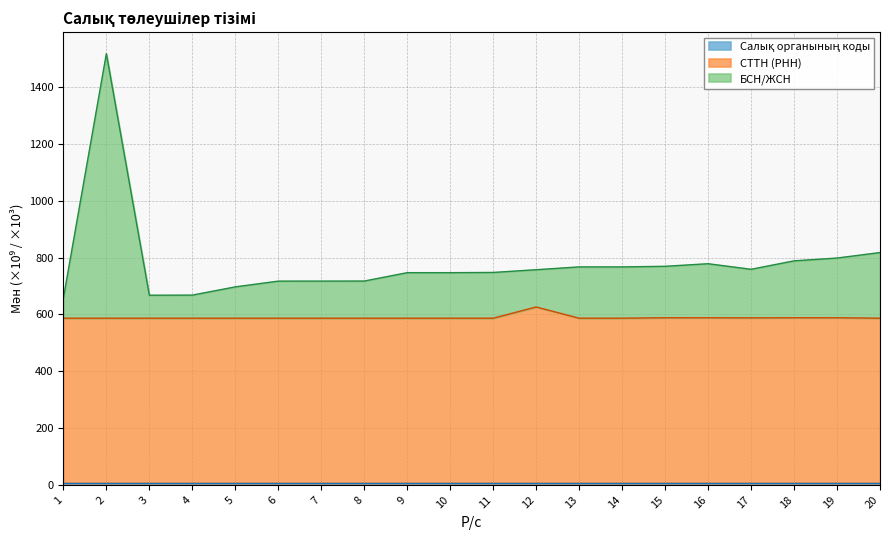

The БСН/ЖСН series shows 668.1 at 4. True or false?

True